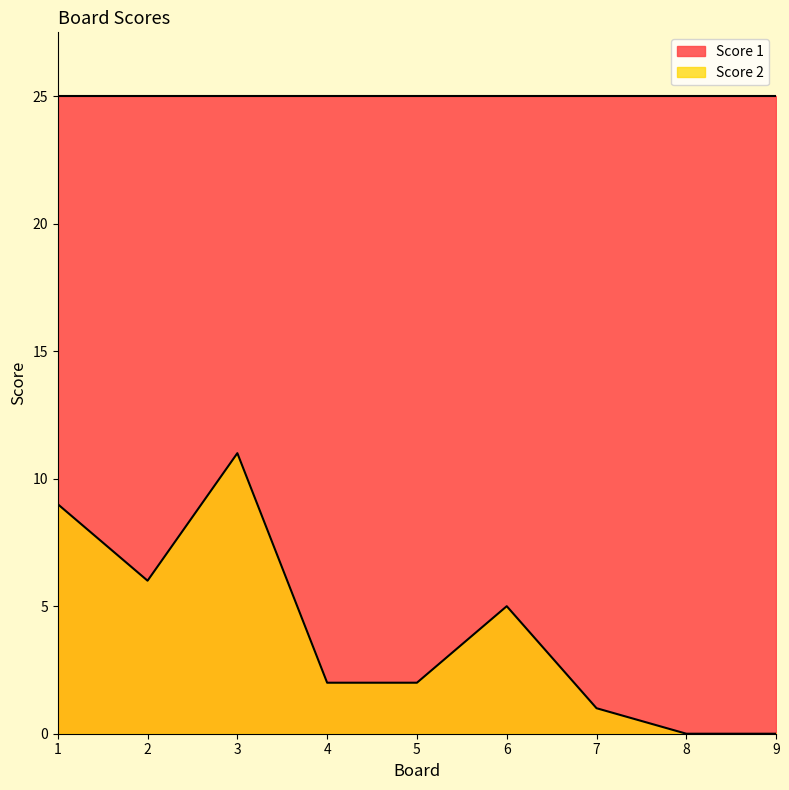

Reading right to left, what are all the values shown in this chart?

9=0	8=0	7=1	6=5	5=2	4=2	3=11	2=6	1=9